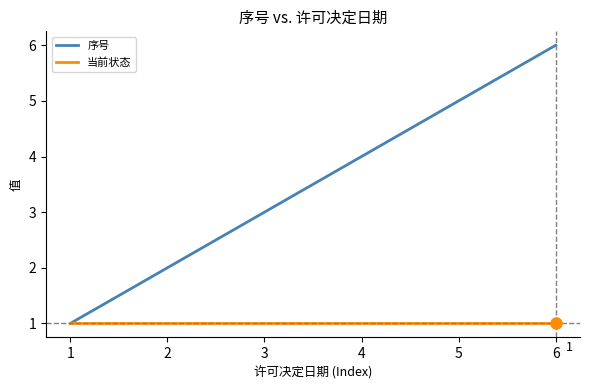

What is the difference between the highest and lowest values at 2?

1